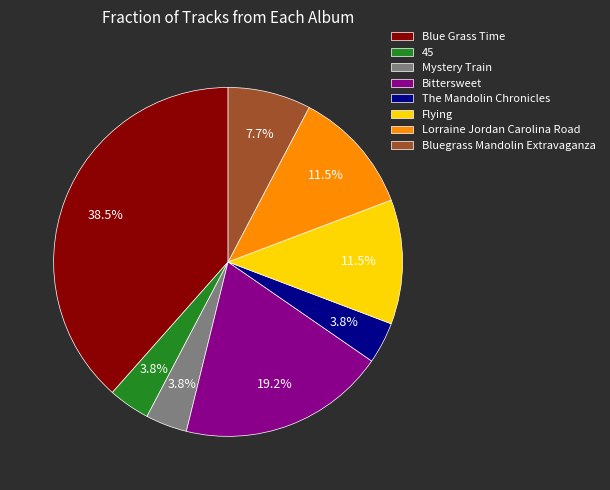

To the nearest percent, what is the combined percentage of The Mandolin Chronicles and Bittersweet?

23%